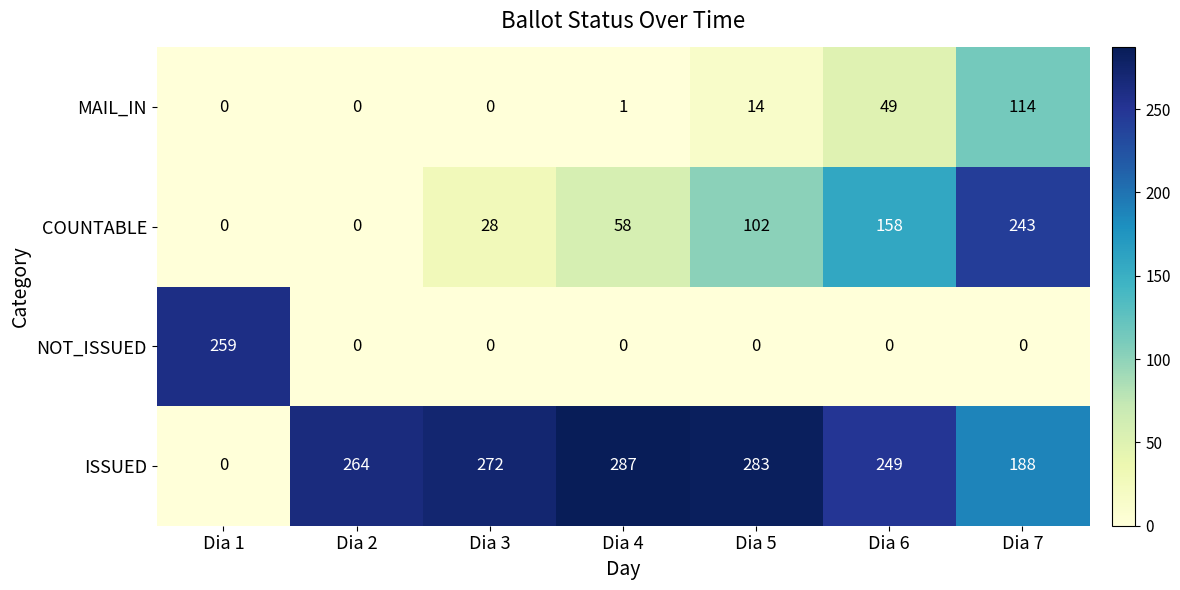

What is the maximum value shown in the chart?

287